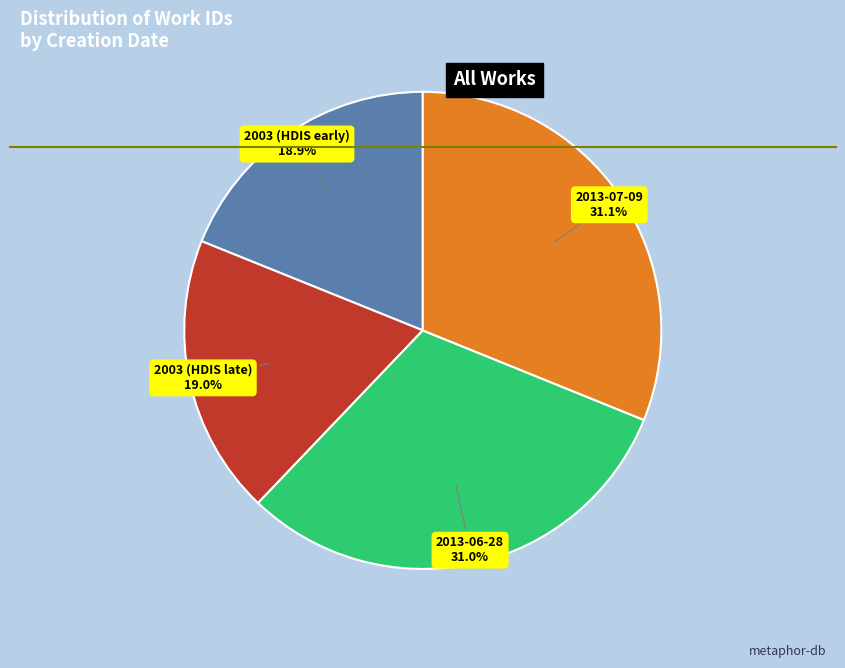

How many segments does this pie chart have?

4